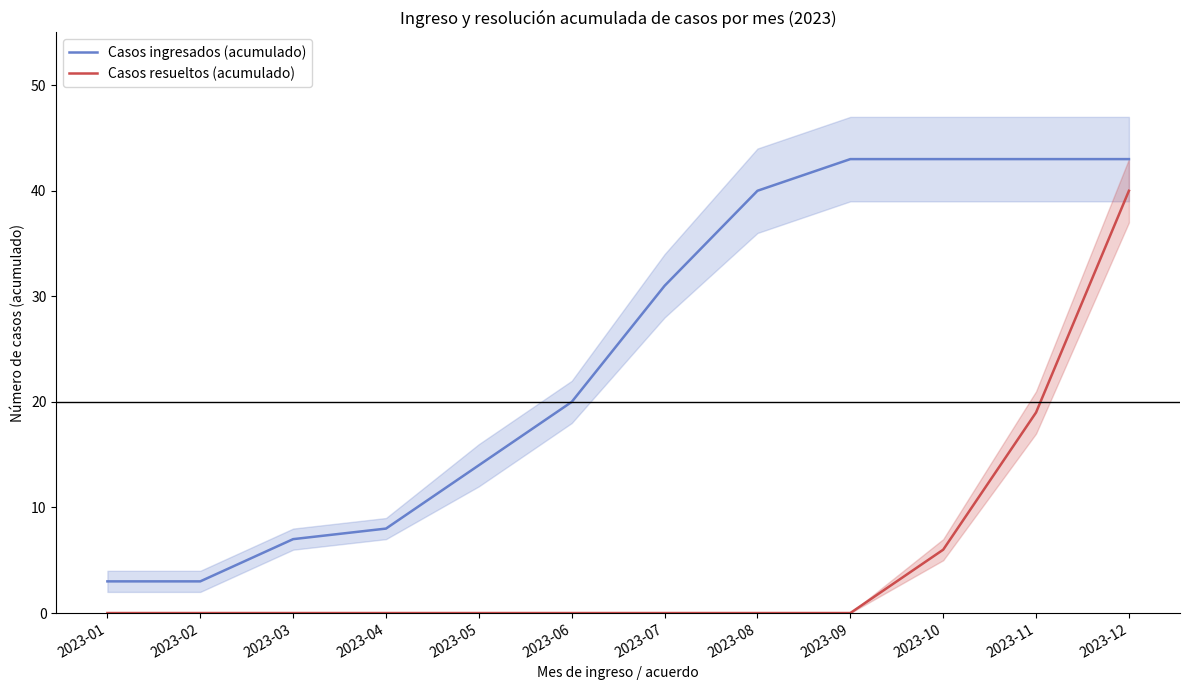

What is the difference between the maximum and minimum values in the Casos resueltos (acumulado) series?

40